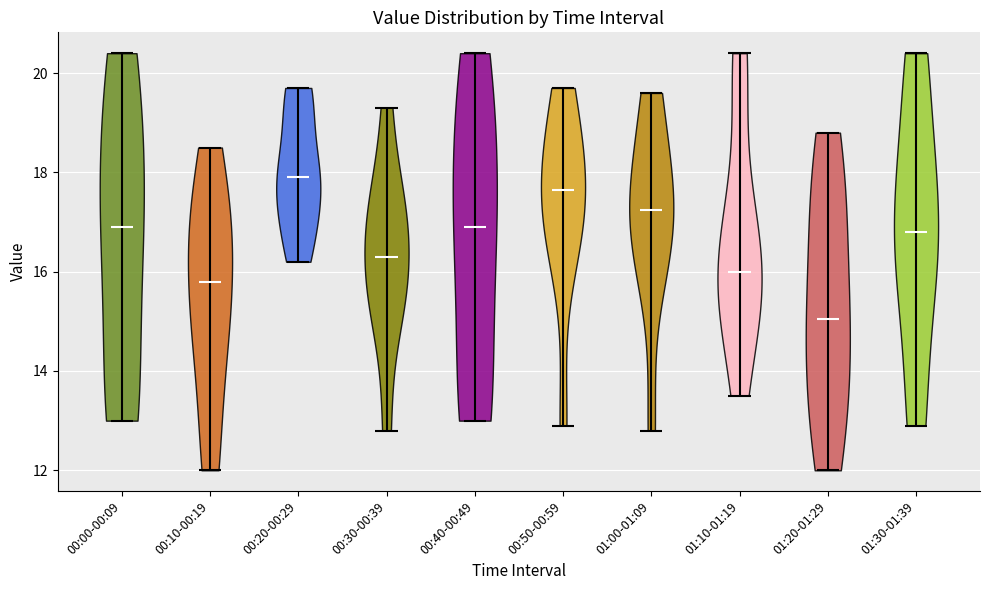

Reading left to right, read every violin against the y-axis: where its median line is, and the lowest and highest points it reaches. The values are not printed on the chart, so give them approximately, as read against the axis.

00:00-00:09: median line 17.0, lowest point 13.0, highest point 20.4
00:10-00:19: median line 15.8, lowest point 12.0, highest point 18.6
00:20-00:29: median line 18.0, lowest point 16.2, highest point 19.8
00:30-00:39: median line 16.4, lowest point 12.8, highest point 19.4
00:40-00:49: median line 17.0, lowest point 13.0, highest point 20.4
00:50-00:59: median line 17.6, lowest point 13.0, highest point 19.8
01:00-01:09: median line 17.2, lowest point 12.8, highest point 19.6
01:10-01:19: median line 16.0, lowest point 13.6, highest point 20.4
01:20-01:29: median line 15.0, lowest point 12.0, highest point 18.8
01:30-01:39: median line 16.8, lowest point 13.0, highest point 20.4